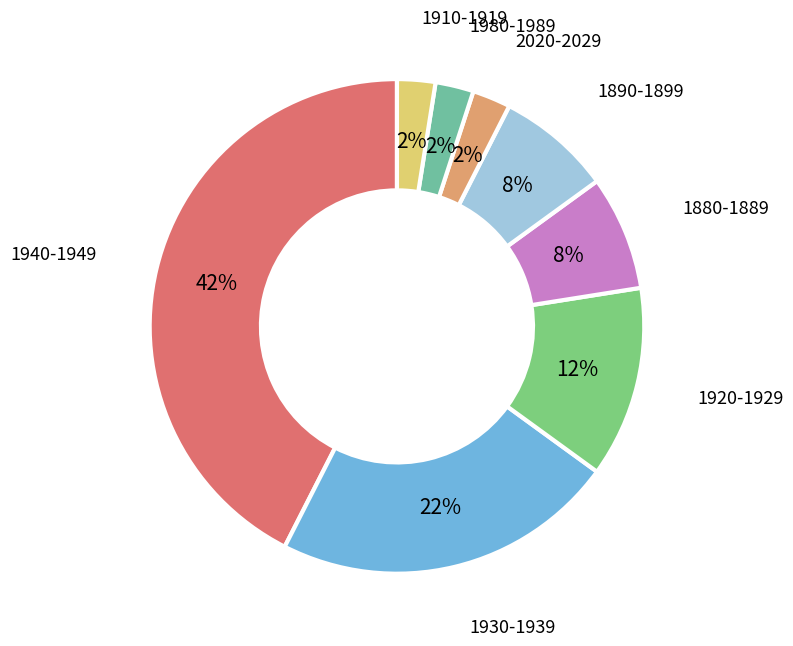

To the nearest percent, what is the average slice percentage?

12%